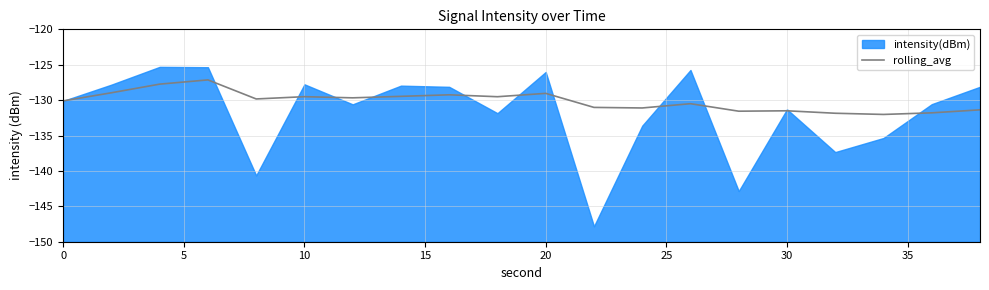

What is the maximum value for rolling_avg?

-127.1